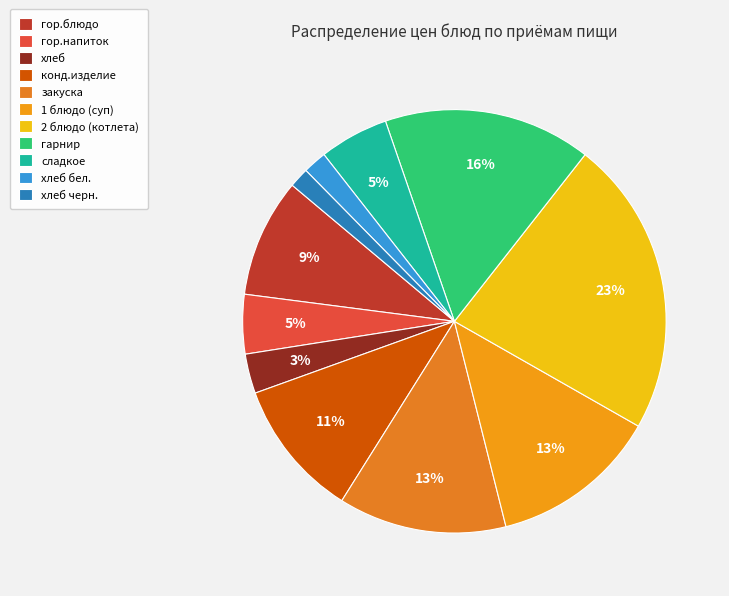

Is гарнир the majority of the pie?

No